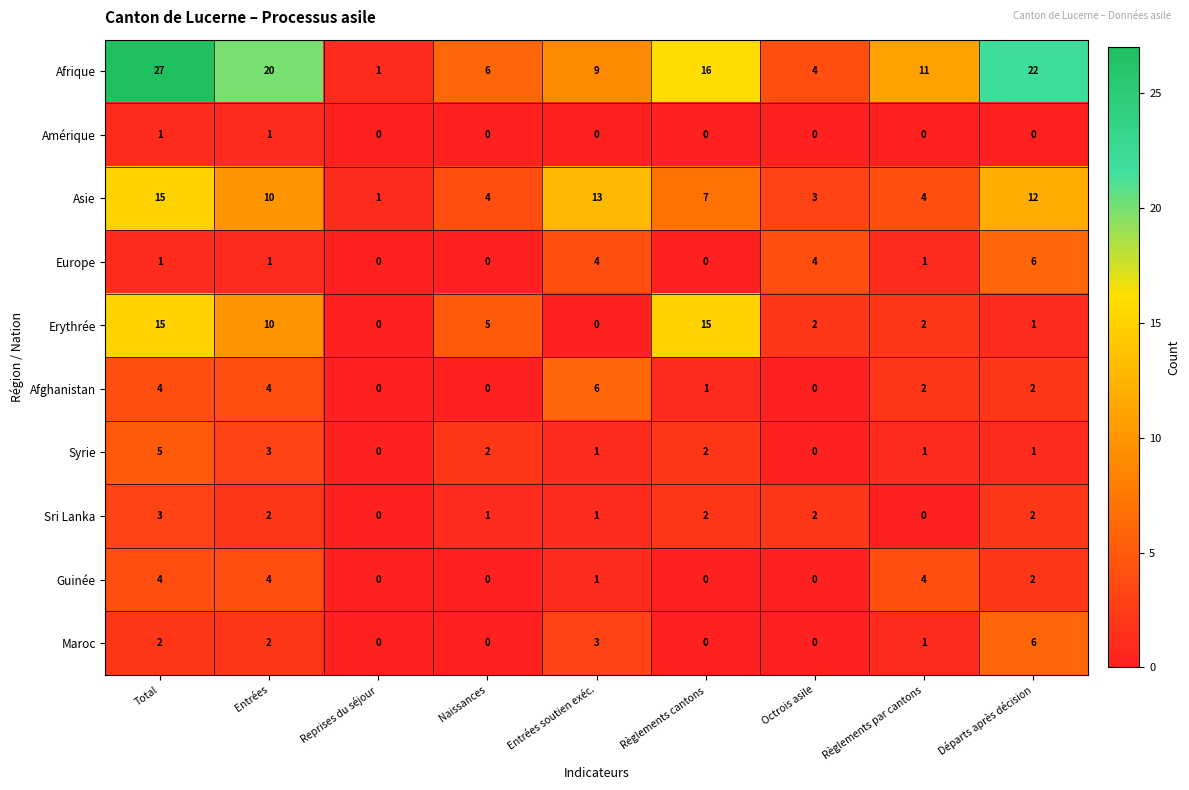

The value of Amérique at Règlements par cantons is 1. True or false?

False